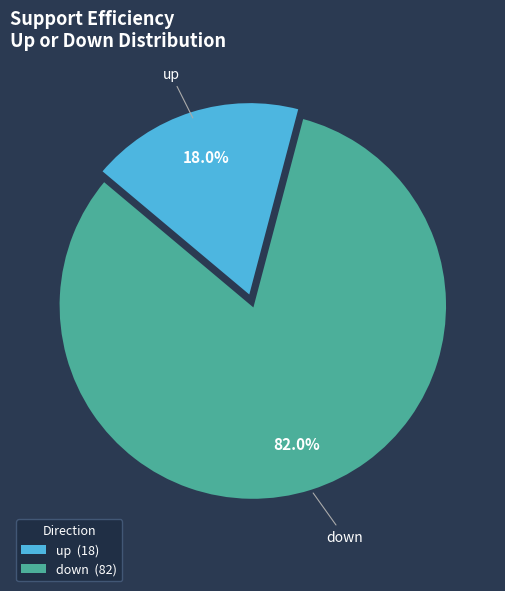

Is it true that up is 18% of the pie?

True